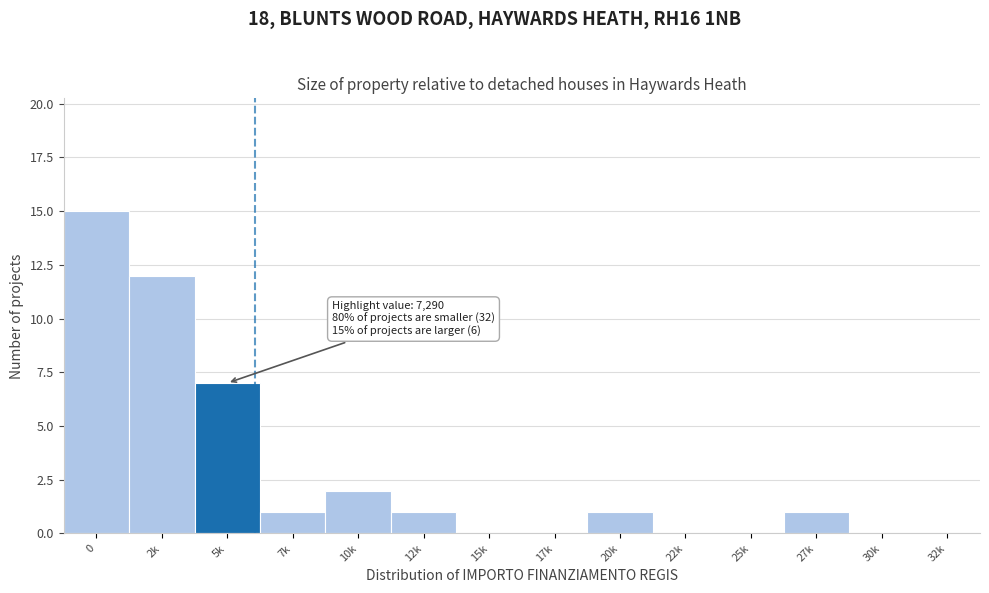

Reading left to right, transcribe all the data shown in this chart.

0=15	2k=12	5k=7	7k=1	10k=2	12k=1	15k=0	17k=0	20k=1	22k=0	25k=0	27k=1	30k=0	32k=0